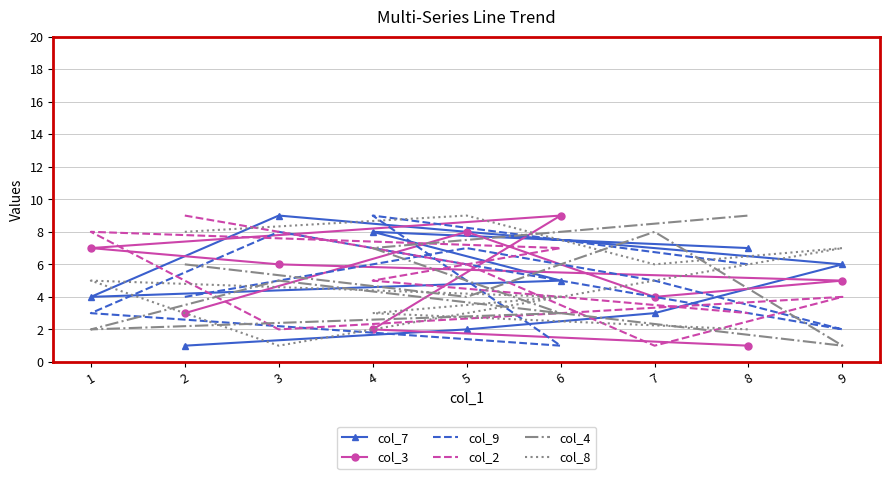

Rank the categories by col_4 value from highest to lowest.

8, 7, 4, 2, 3, 5, 6, 1, 9